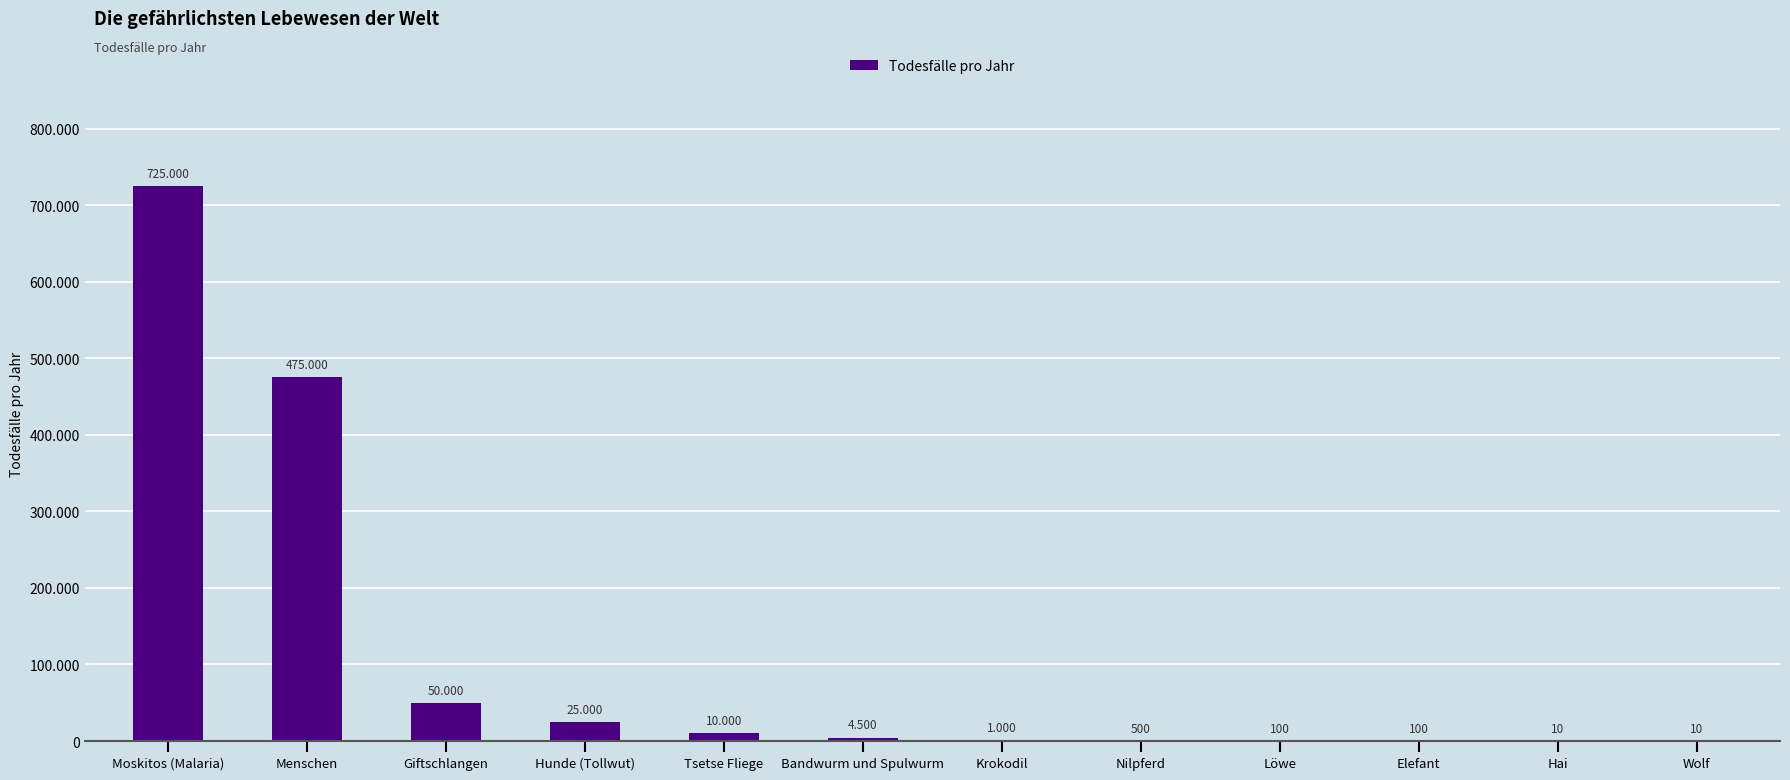

What is the maximum value shown in the chart?

725000